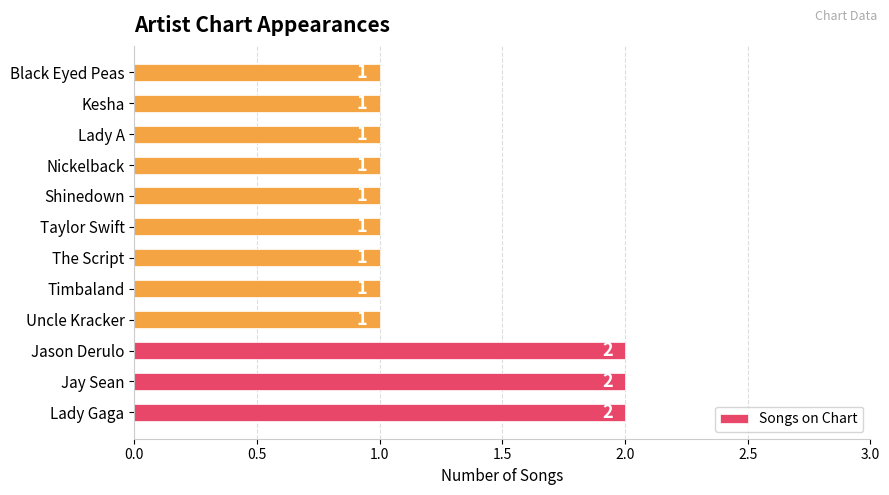

Approximately how many times larger is the value at Lady A compared to Jay Sean?

0.5